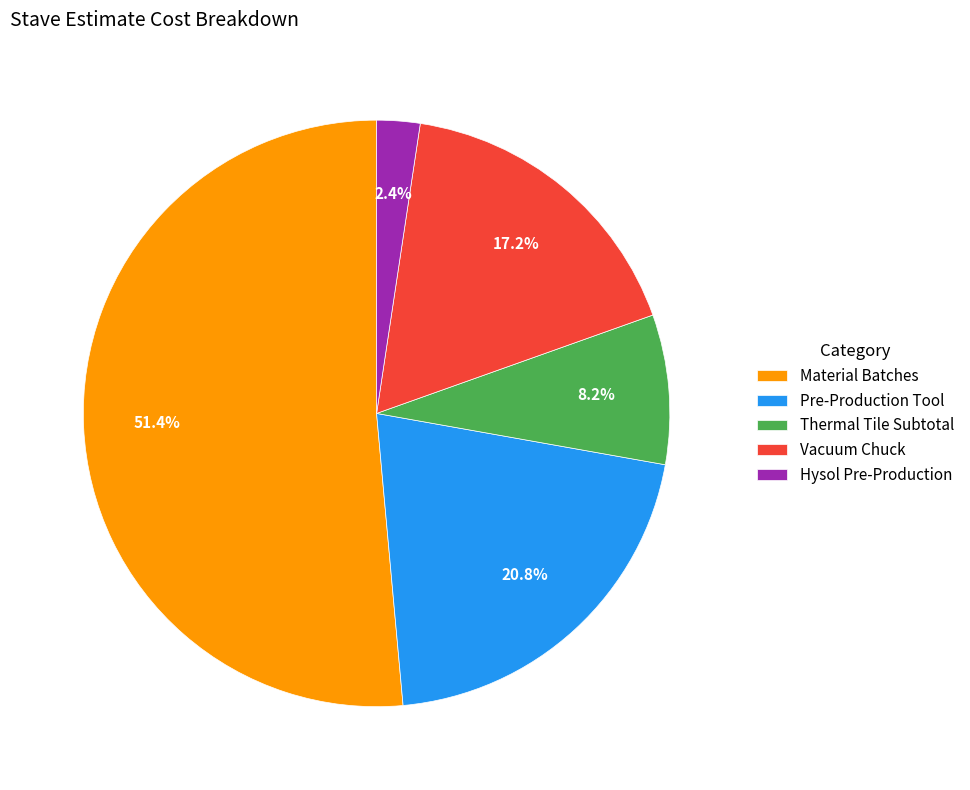

How many slices are in this pie chart?

5